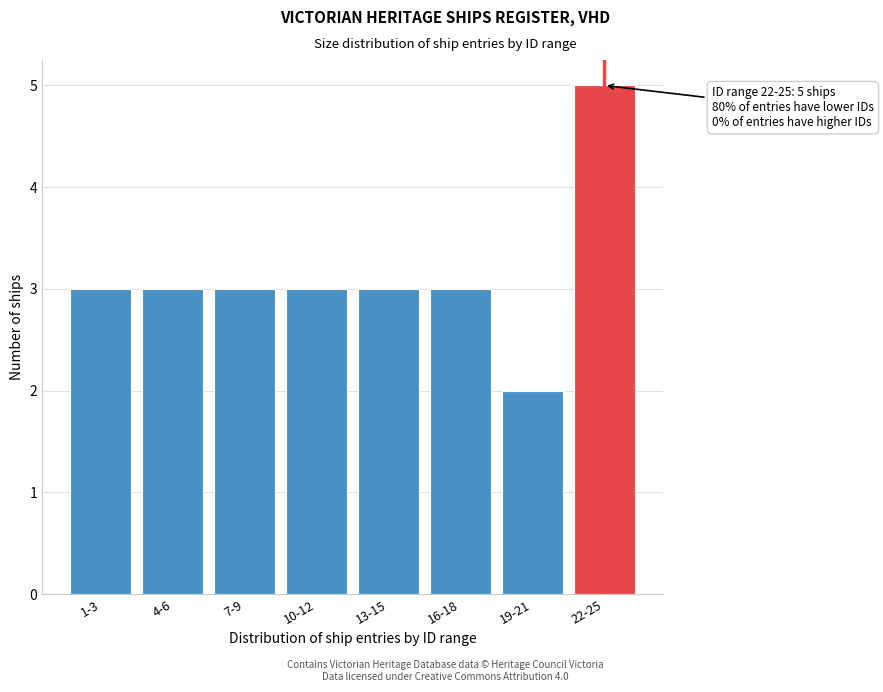

Reading left to right, what are all the values shown in this chart?

1-3=3	4-6=3	7-9=3	10-12=3	13-15=3	16-18=3	19-21=2	22-25=5